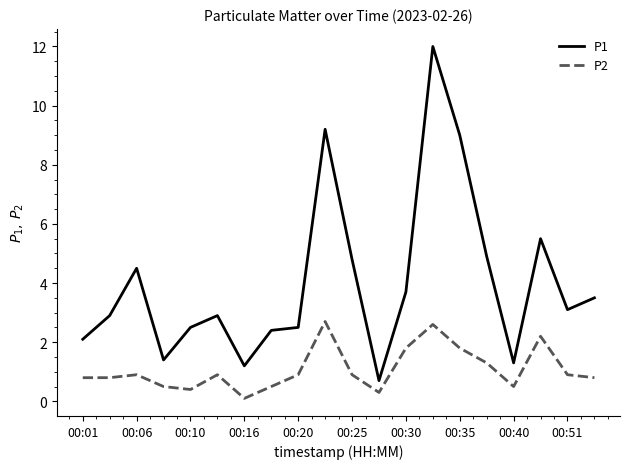

What is the minimum value for P1?

0.7